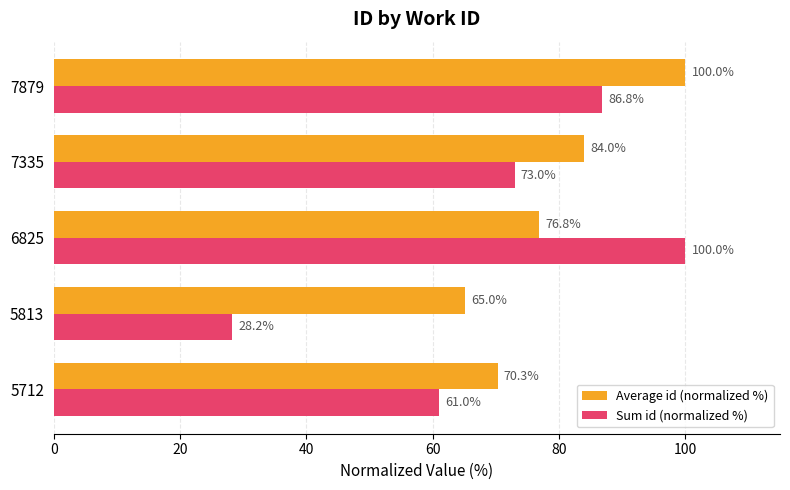

Read the Average id (normalized %) value at 6825.

76.8